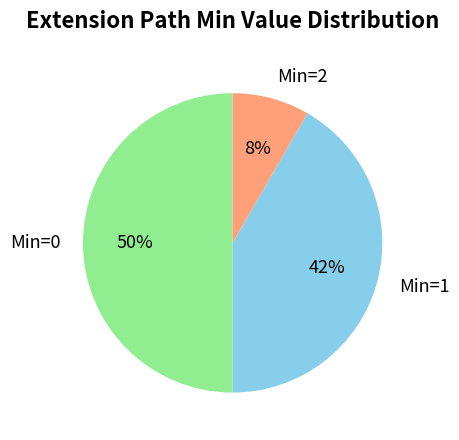

Is it true that Min=0 is 50% of the pie?

True